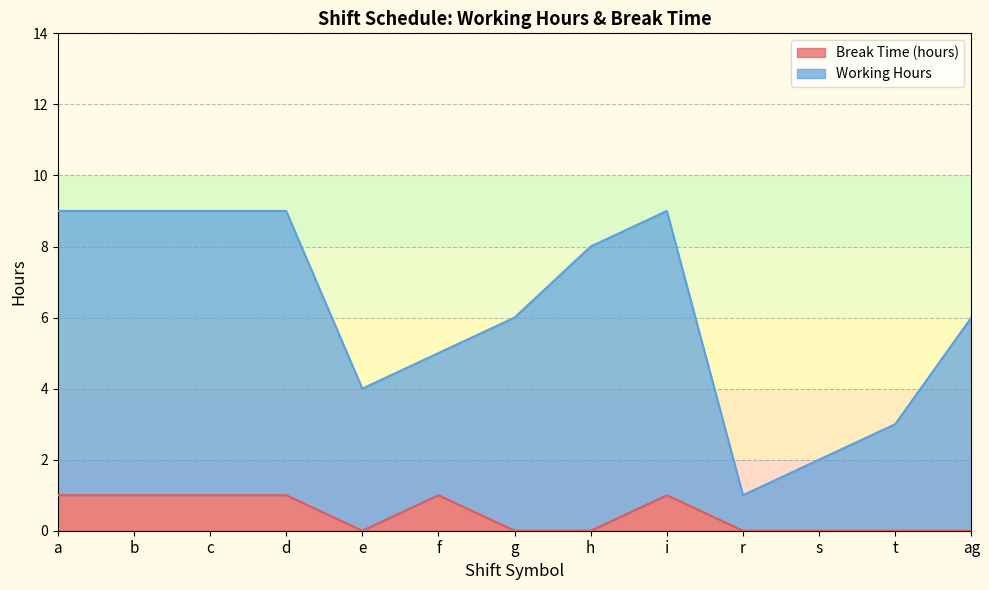

Reading left to right, extract all data points from this chart.

Break Time (hours): a=1	b=1	c=1	d=1	e=0	f=1	g=0	h=0	i=1	r=0	s=0	t=0	ag=0
Working Hours: a=9	b=9	c=9	d=9	e=4	f=5	g=6	h=8	i=9	r=1	s=2	t=3	ag=6